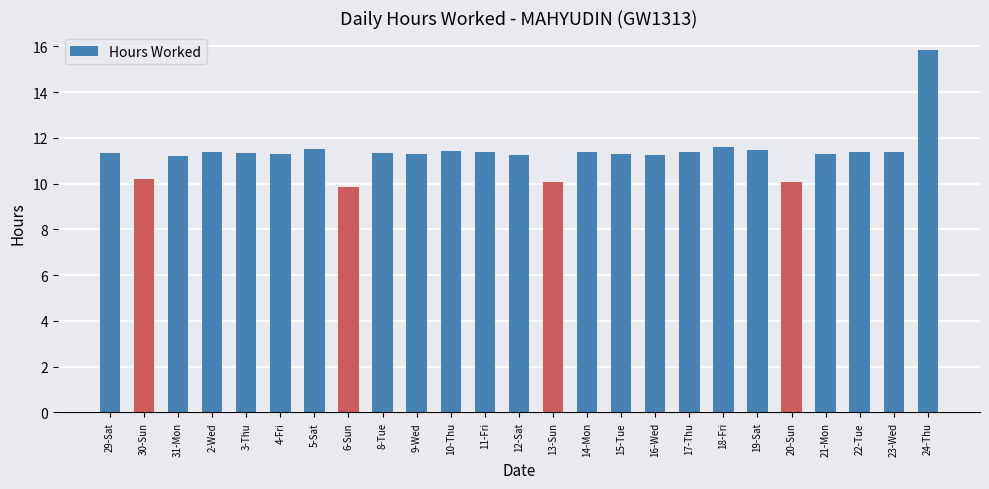

How many categories are shown in the chart?

25